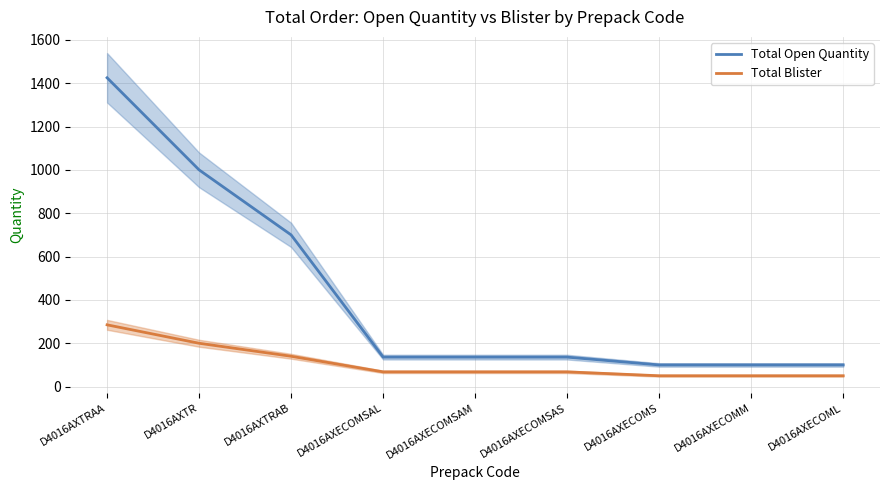

What is the value of the Total Blister point at the 1st from the left?

285